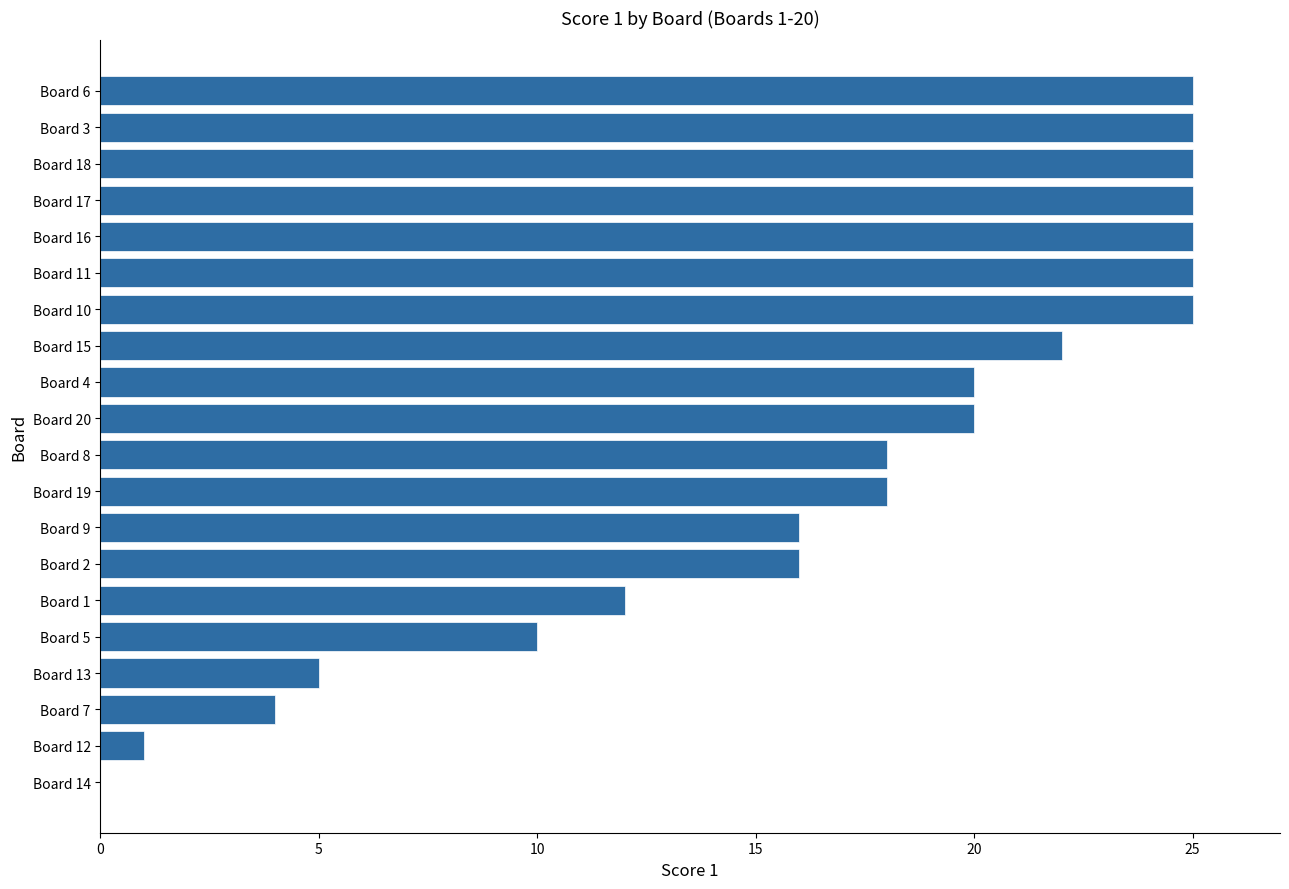

True or false: the data shows 25 at Board 16.

True